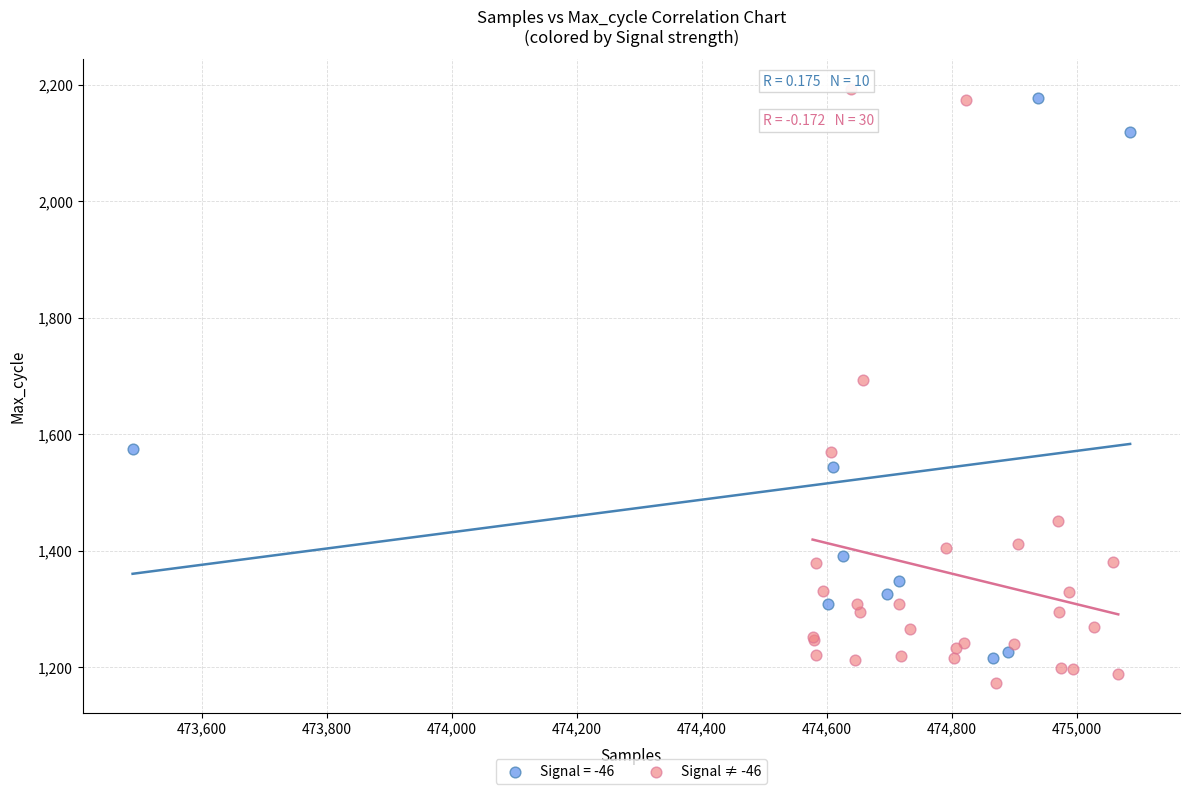

Which series has the widest spread of Y values?

Signal ≠ -46